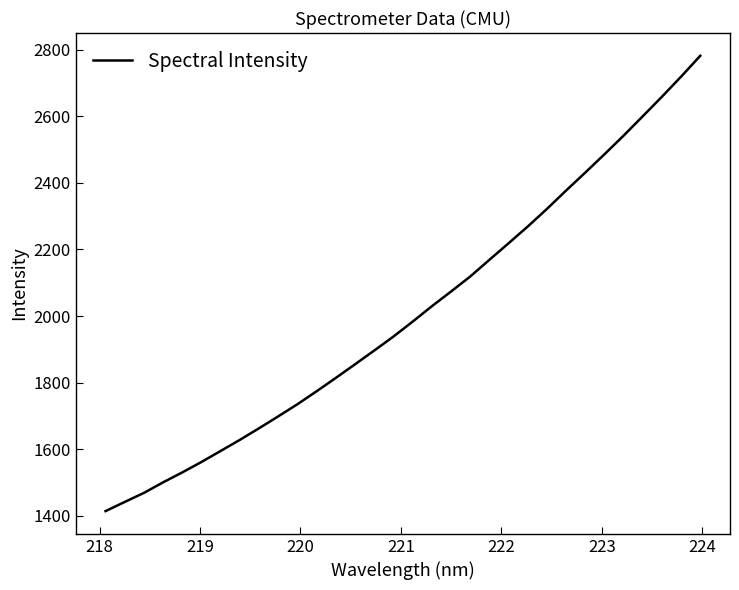

What is the difference between the maximum and minimum values?

1367.4